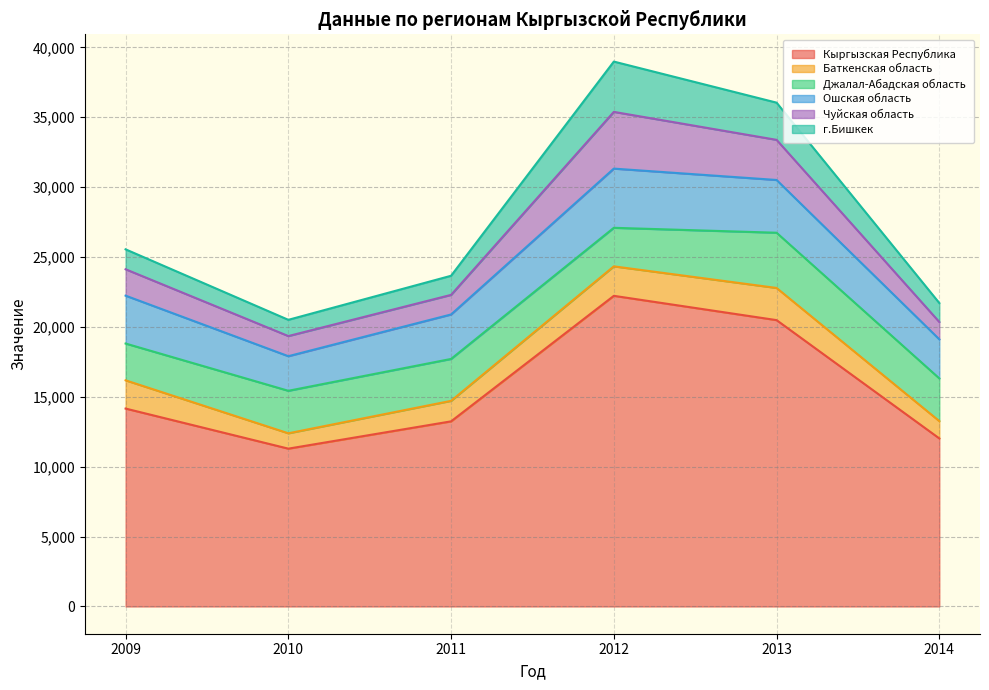

How many lines are shown in the chart?

6